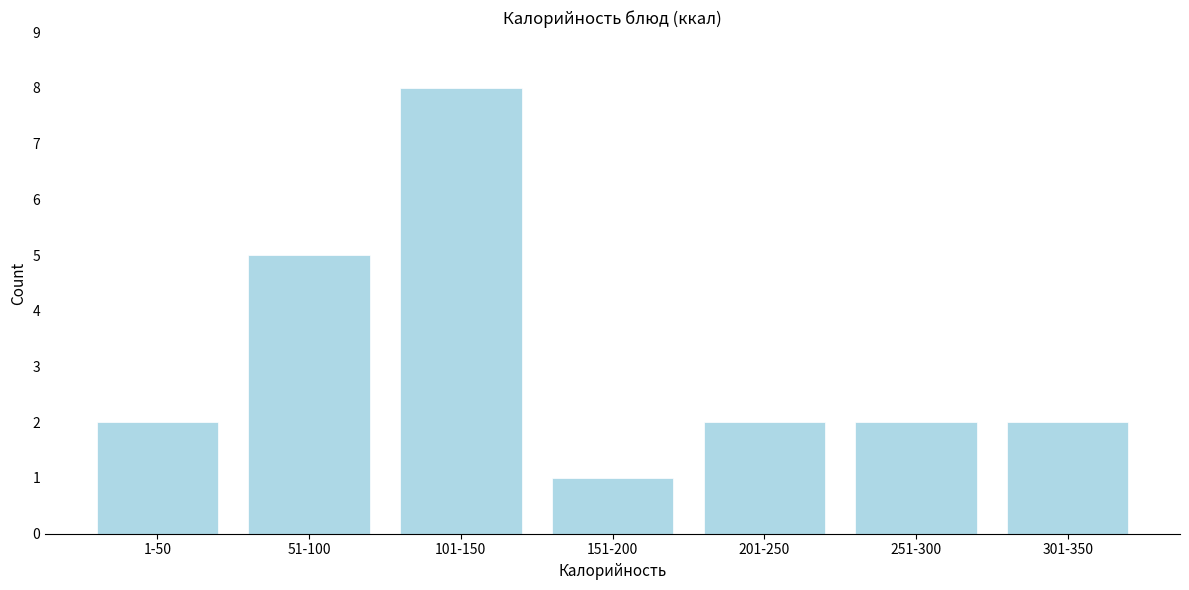

Reading right to left, what are all the values shown in this chart?

301-350=2	251-300=2	201-250=2	151-200=1	101-150=8	51-100=5	1-50=2